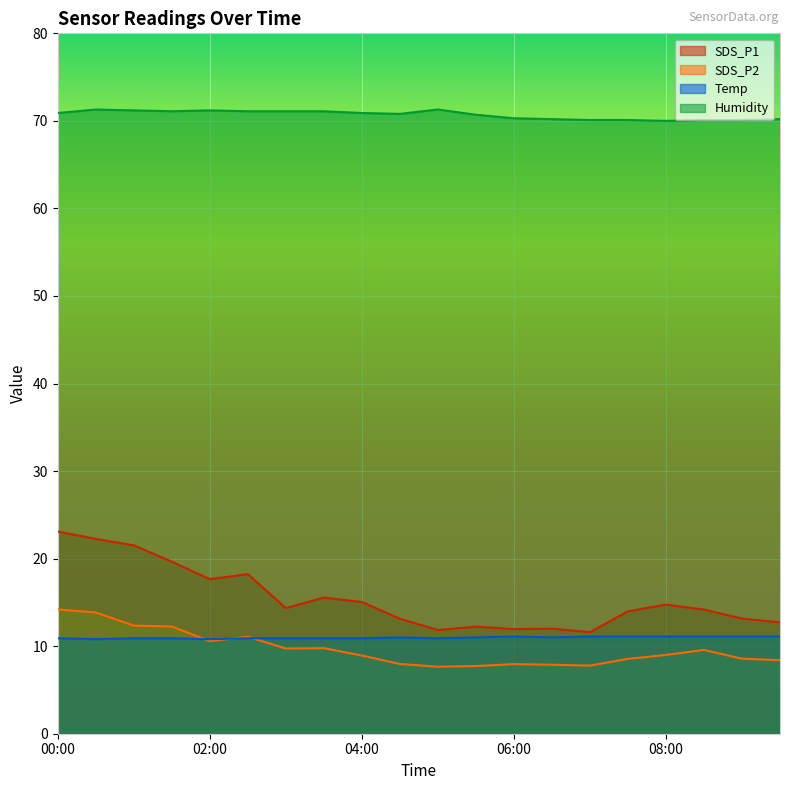

Which category has the highest value in the Humidity series?

00:30